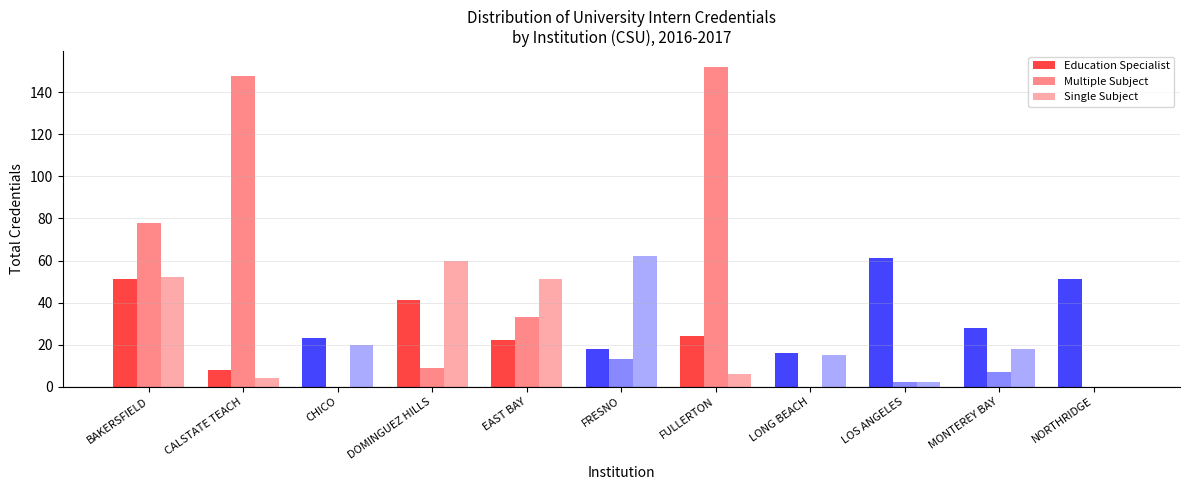

How many positive values does the Single Subject series have?

10